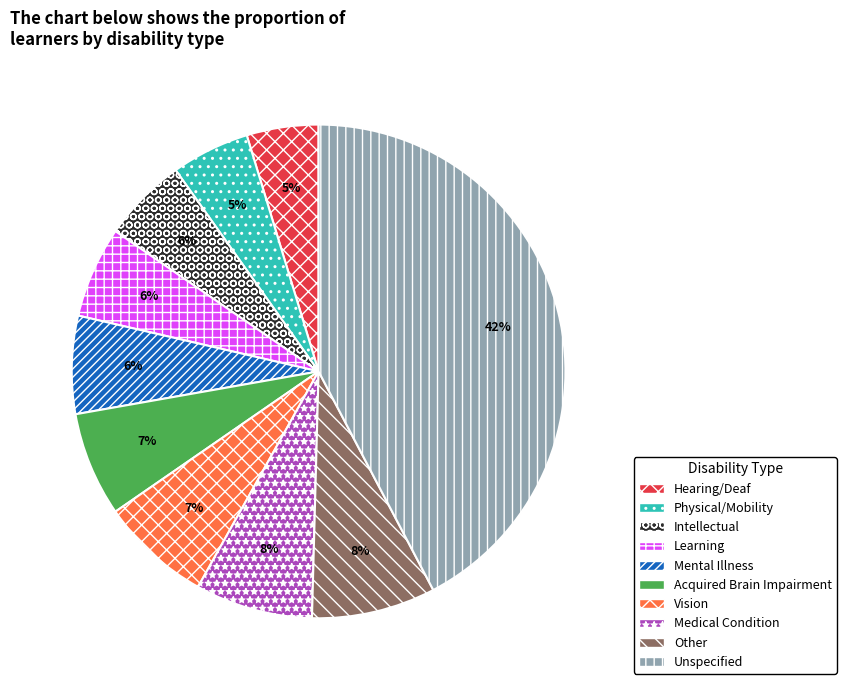

Is there any slice that represents more than half of the pie?

No